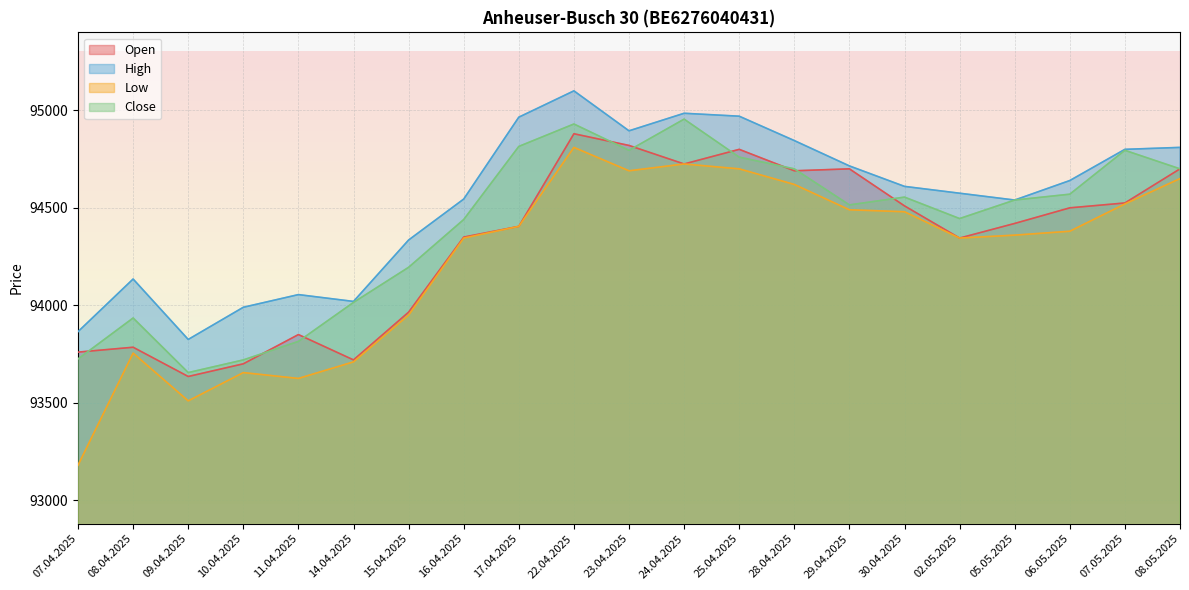

Is it true that Low equals 47655 at 07.05.2025?

False